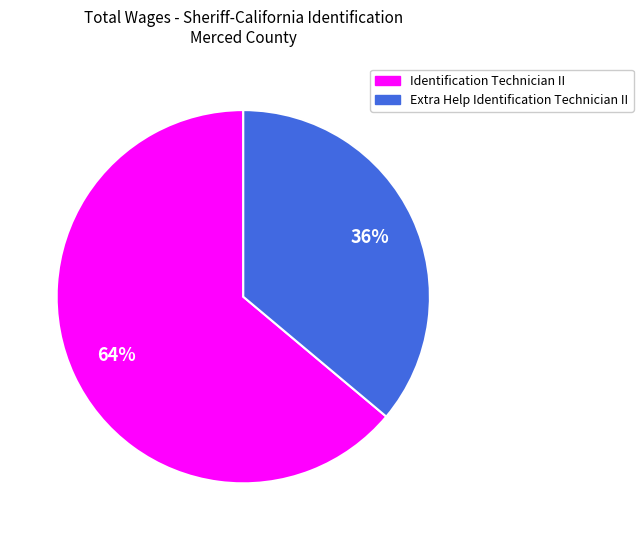

To the nearest percent, what portion does Identification Technician II represent?

64%